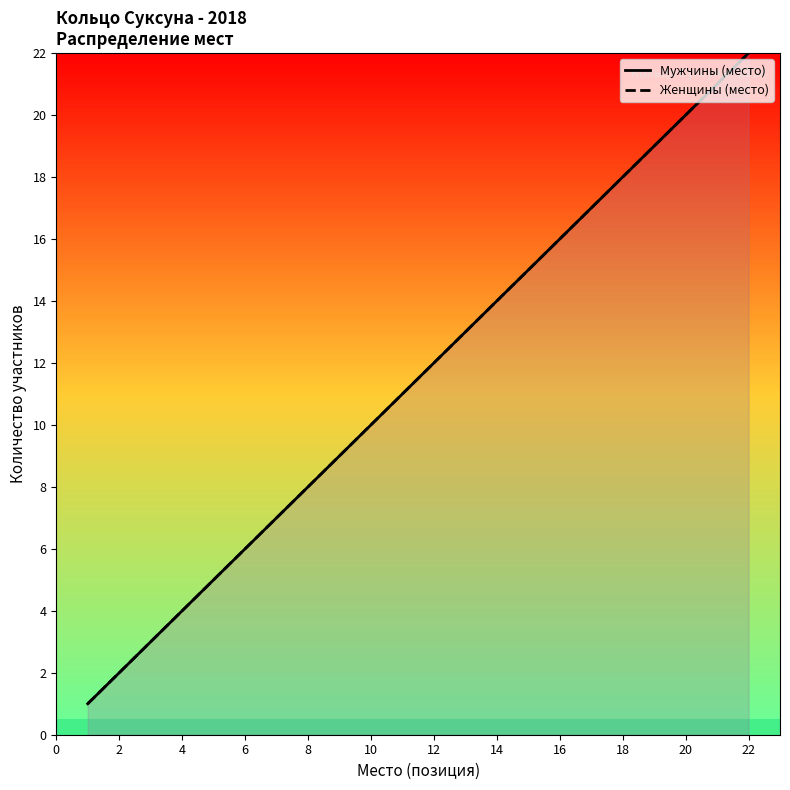

Rank the series at 6 from highest to lowest value.

Мужчины (место), Женщины (место)